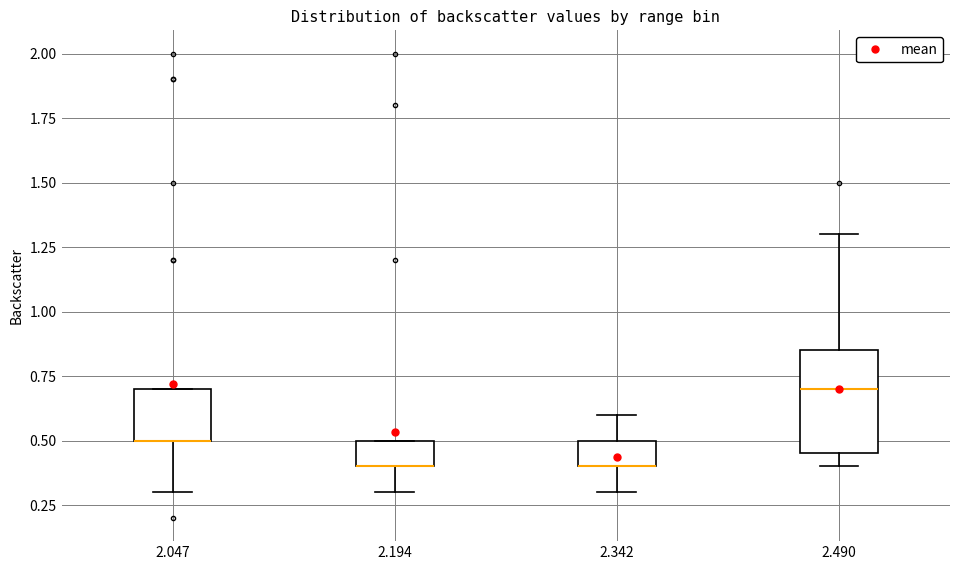

Which box is the tallest, from its lower edge to its upper edge?

2.490